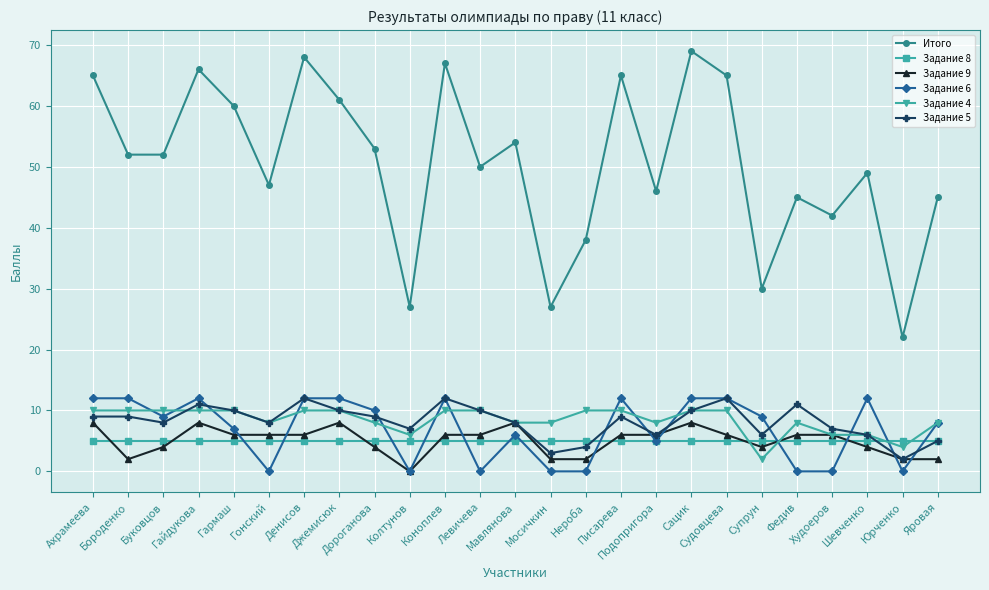

How many lines are shown in the chart?

6